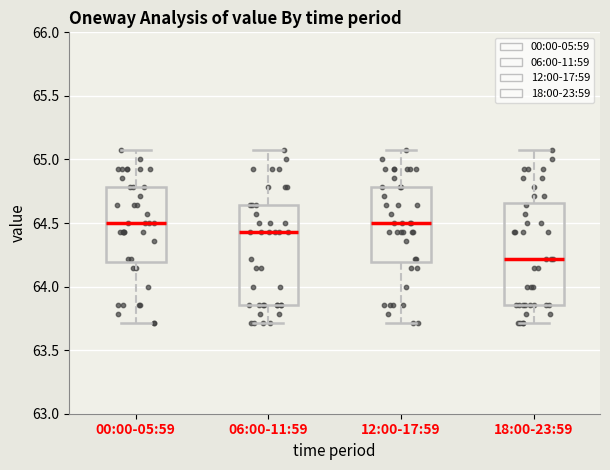

Reading left to right, read every box against the y-axis: the position of its median line, the range the box covers, and the ends of its whiskers. The values are not printed on the chart, so give them approximately, as read against the axis.

00:00-05:59: median 64.50, box 64.20 to 64.80, whiskers 63.70 to 65.05
06:00-11:59: median 64.45, box 63.85 to 64.65, whiskers 63.70 to 65.05
12:00-17:59: median 64.50, box 64.20 to 64.80, whiskers 63.70 to 65.05
18:00-23:59: median 64.20, box 63.85 to 64.65, whiskers 63.70 to 65.05